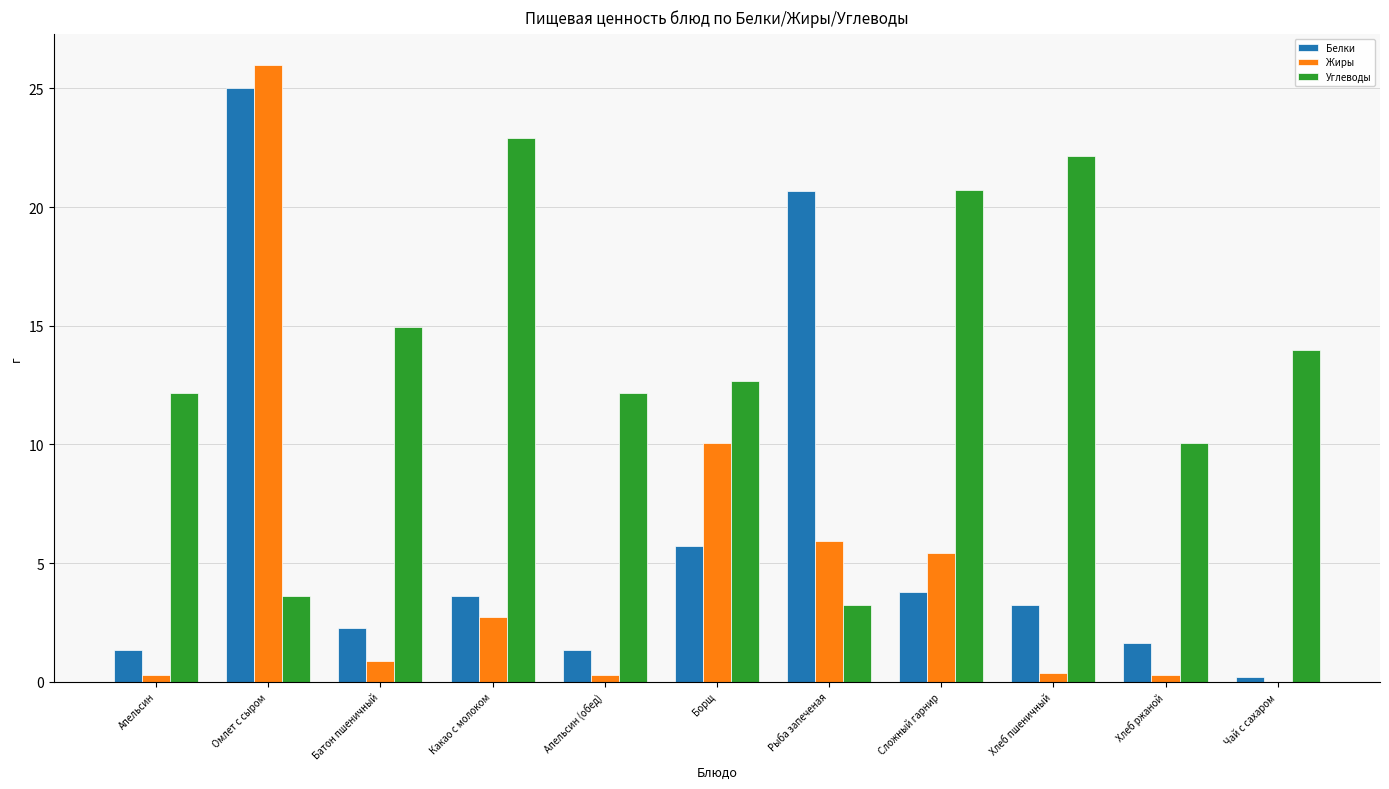

What is the total value across all series at Борщ?

28.5